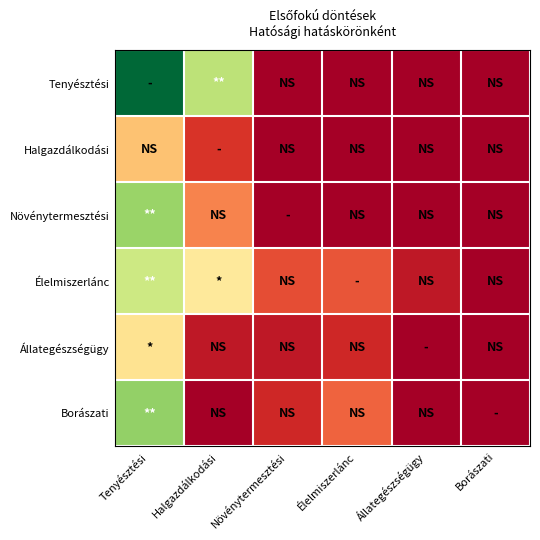

At which category is the sum across all series the highest?

Tenyésztési